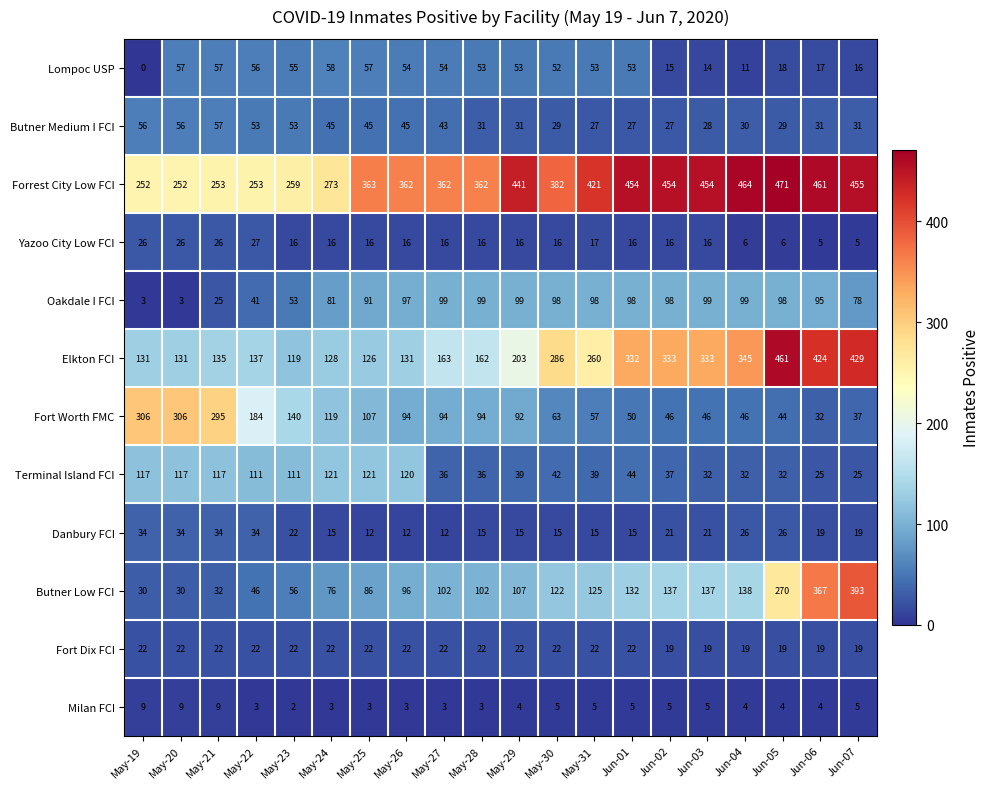

What is the sum of all Oakdale I FCI values?

1552